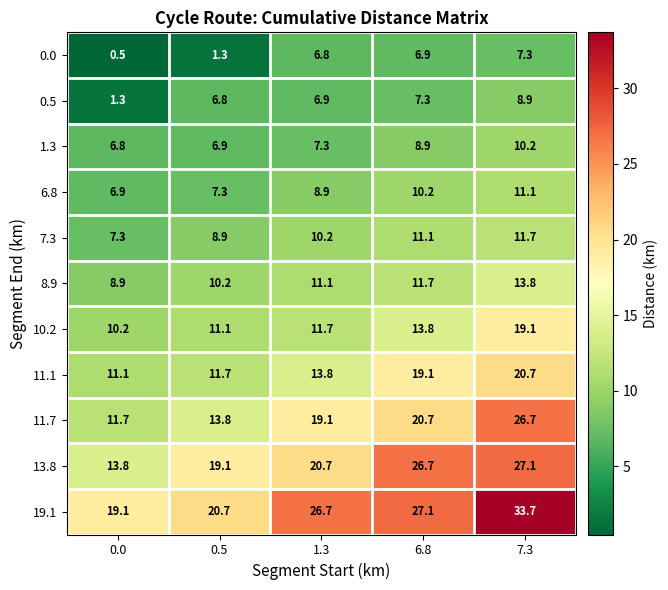

What is the difference between the 11.7 values at 6.8 and 0.5?

6.9